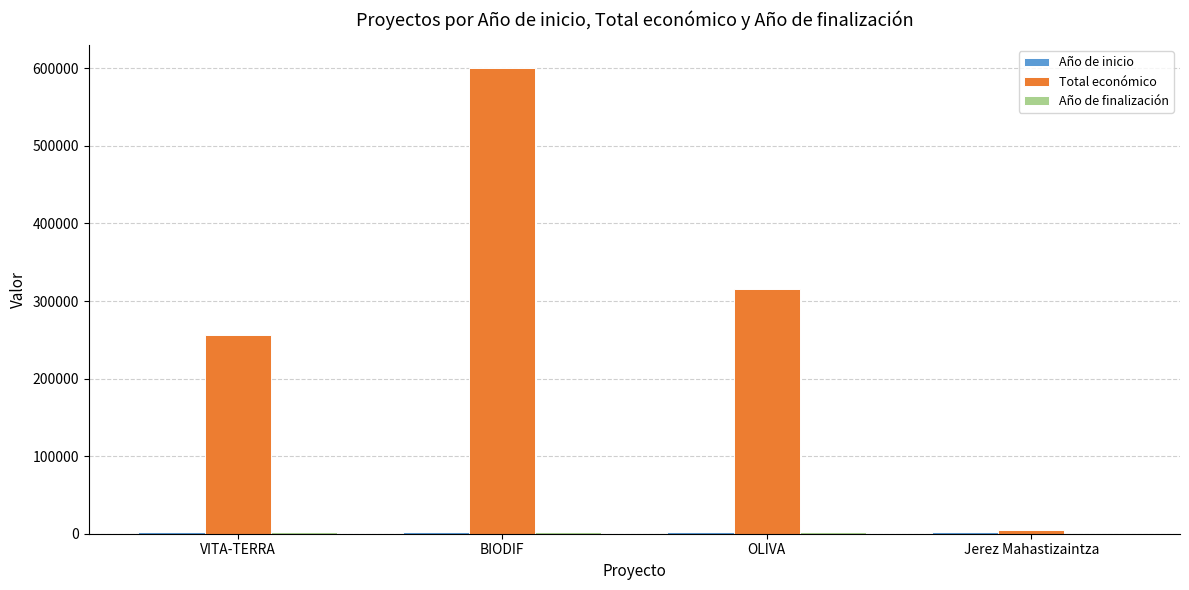

At which label is Total económico closest to 302463?

OLIVA